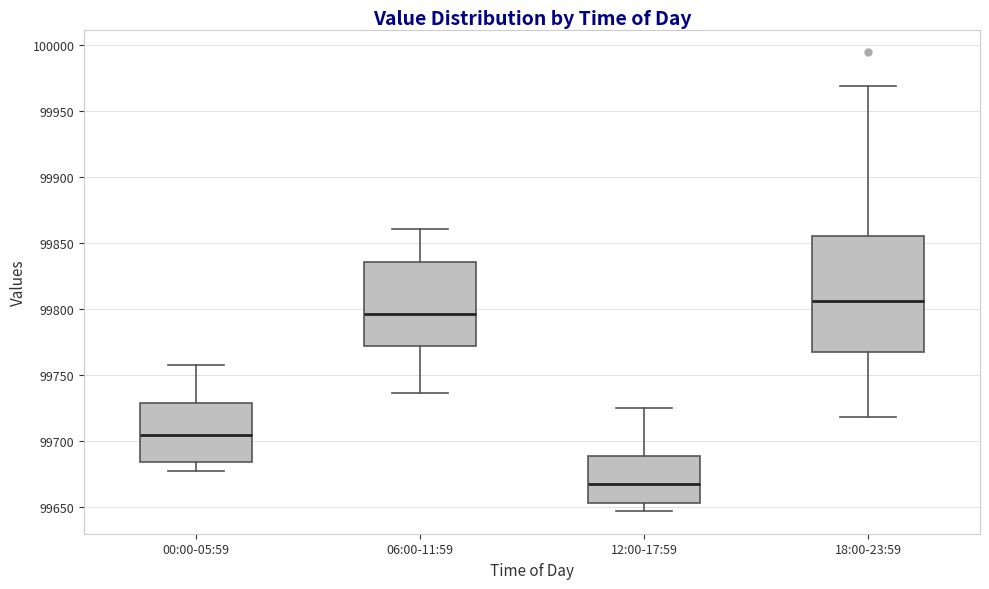

Comparing the boxes themselves (not the whiskers), which one is the tallest?

18:00-23:59